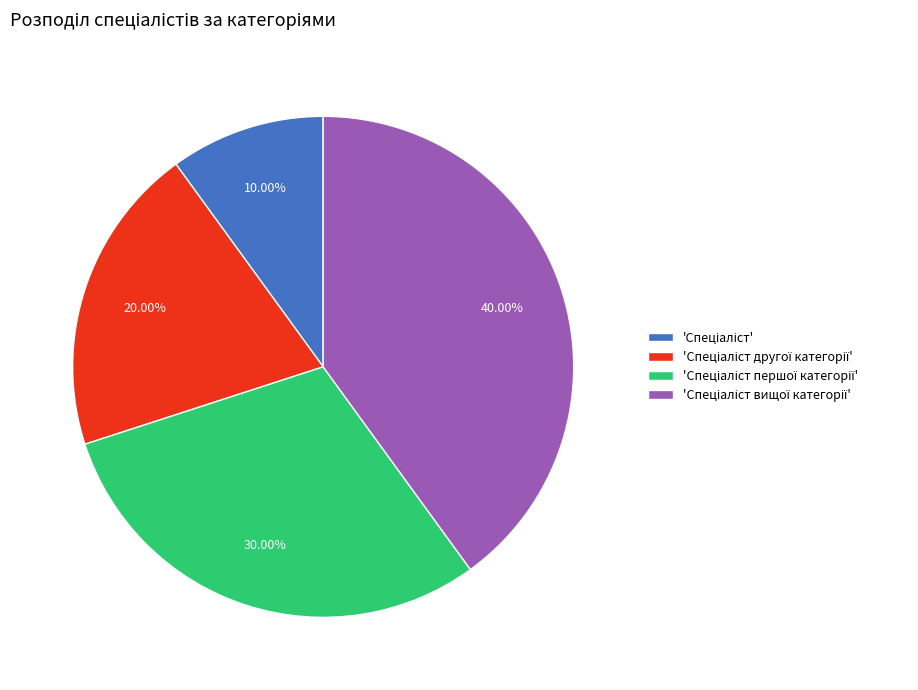

Does any single category account for the majority?

No